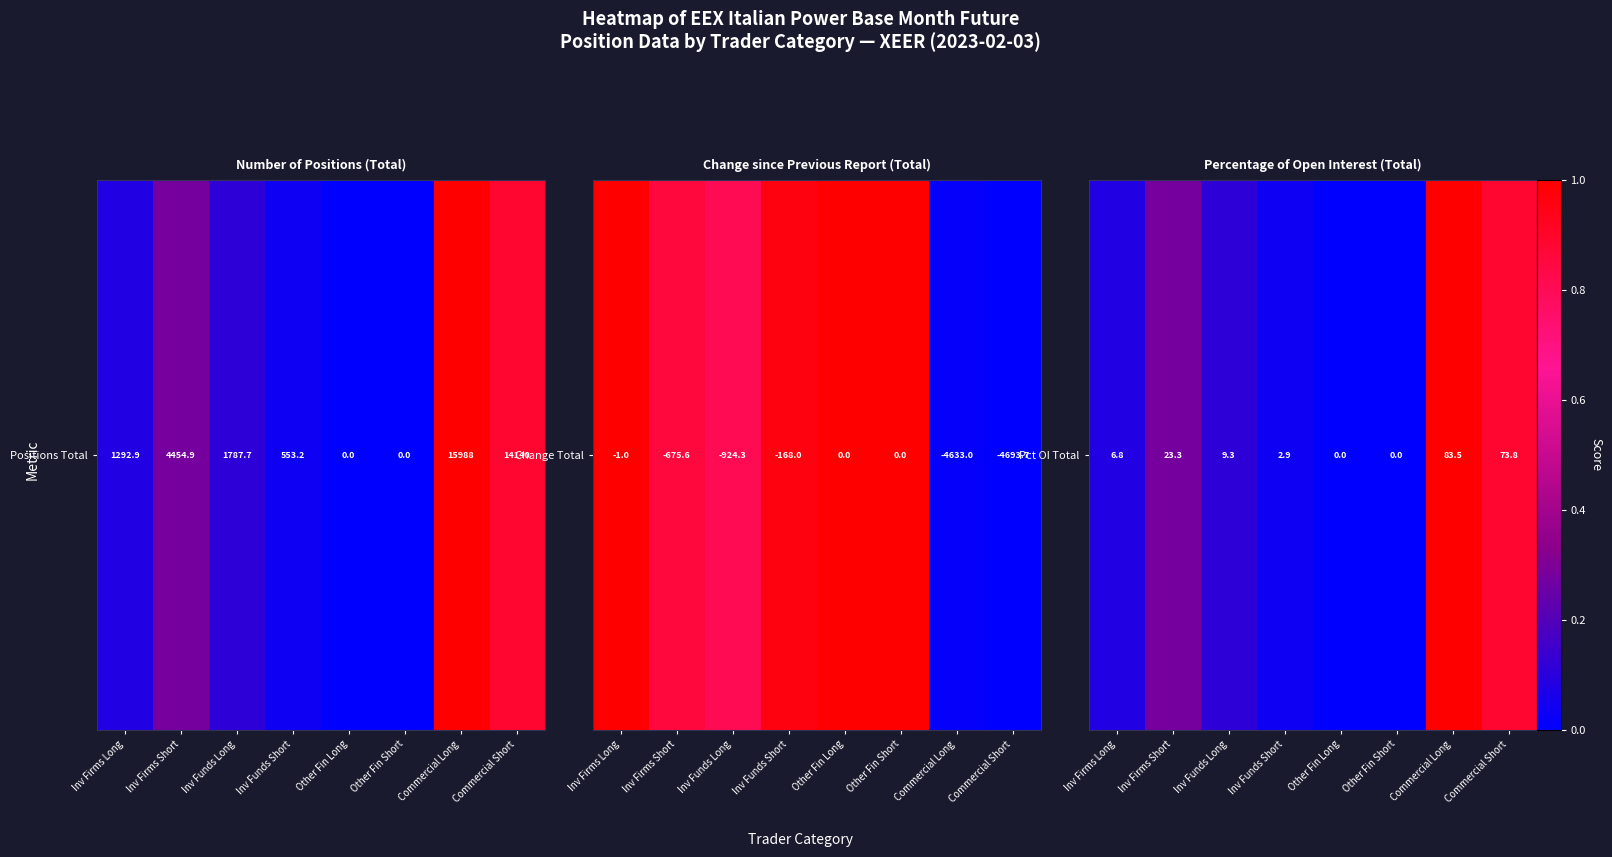

Which category has the highest value across all series?

Commercial Long